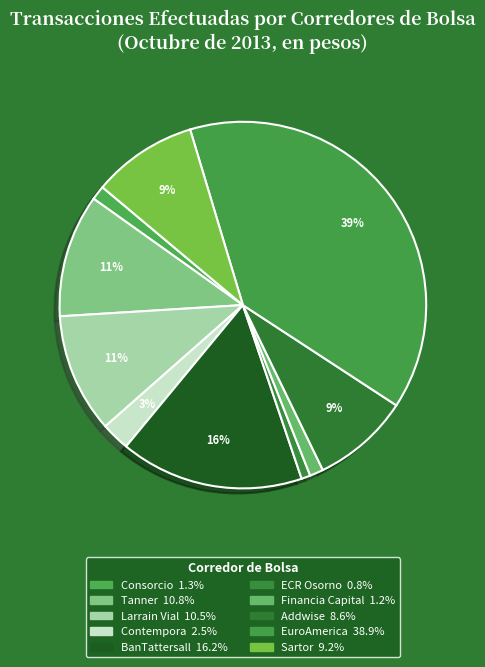

Count the number of slices in the pie.

10